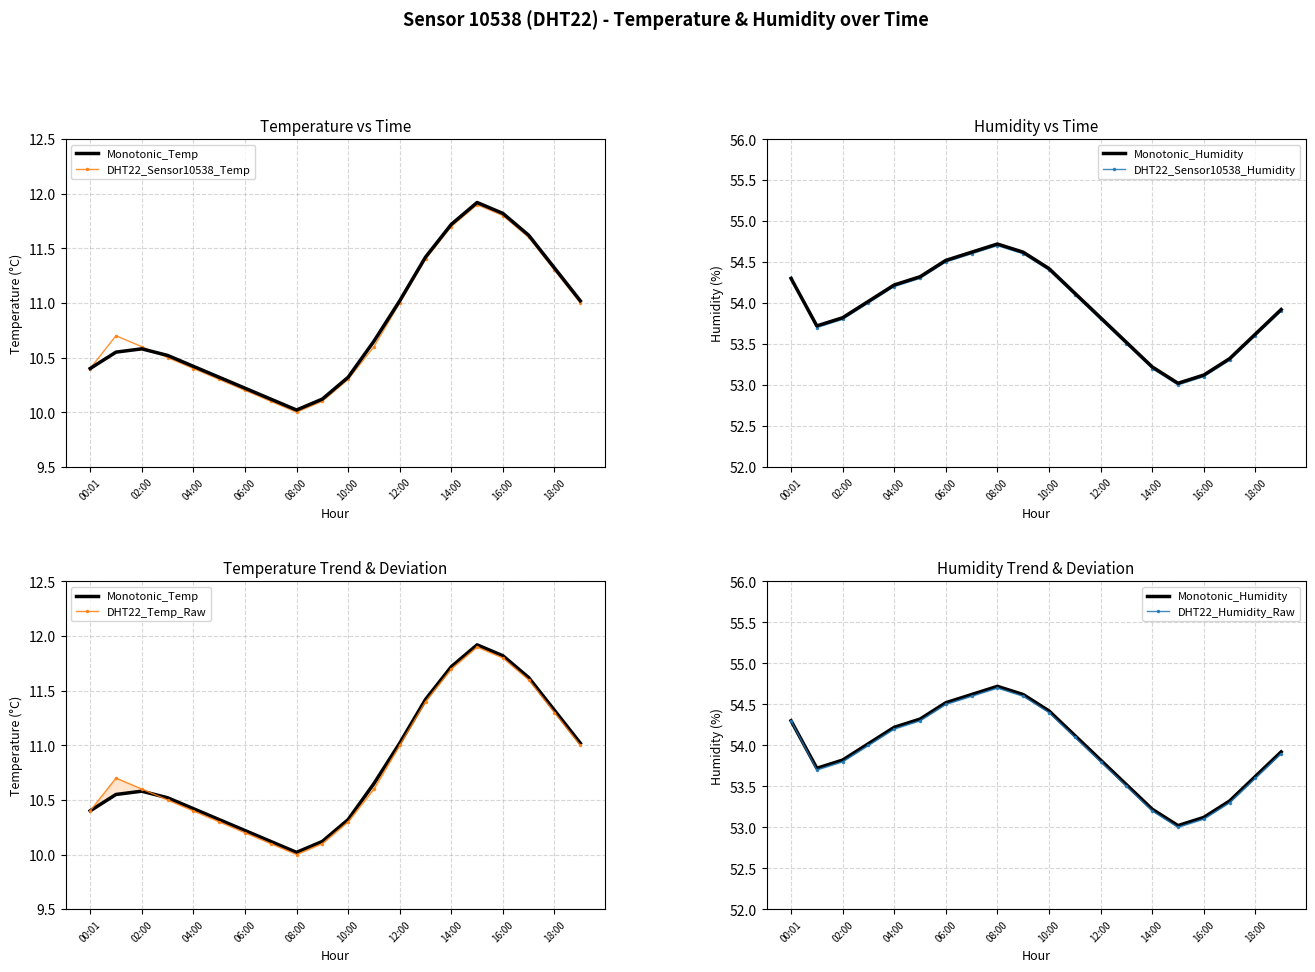

True or false: DHT22_Sensor10538_Temp and DHT22_Humidity_Raw intersect in this chart.

False